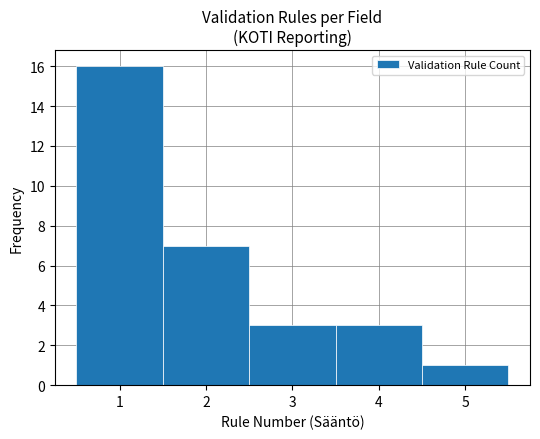

Which range on the x-axis has the tallest bar?

0.5 to 1.5